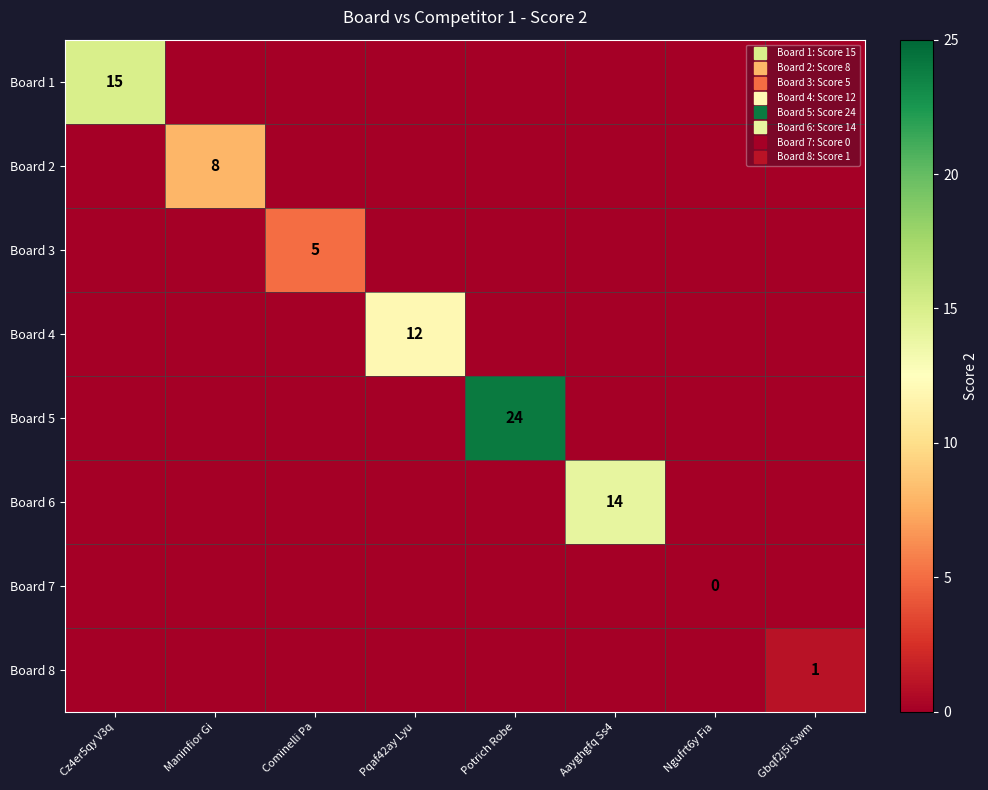

The value of Board 5 at Cominelli Pa is -16. True or false?

False